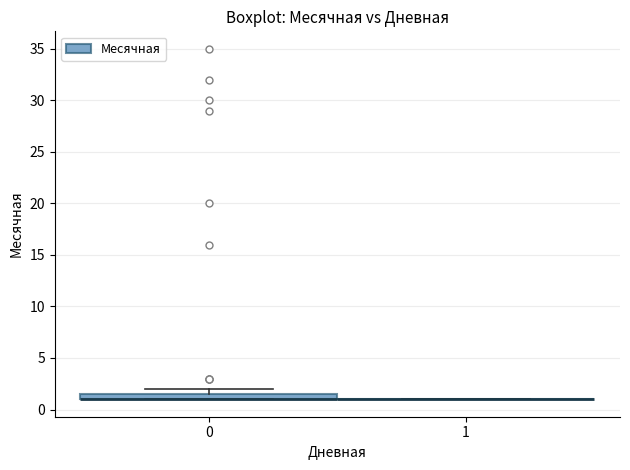

Comparing the boxes themselves (not the whiskers), which one is the tallest?

0